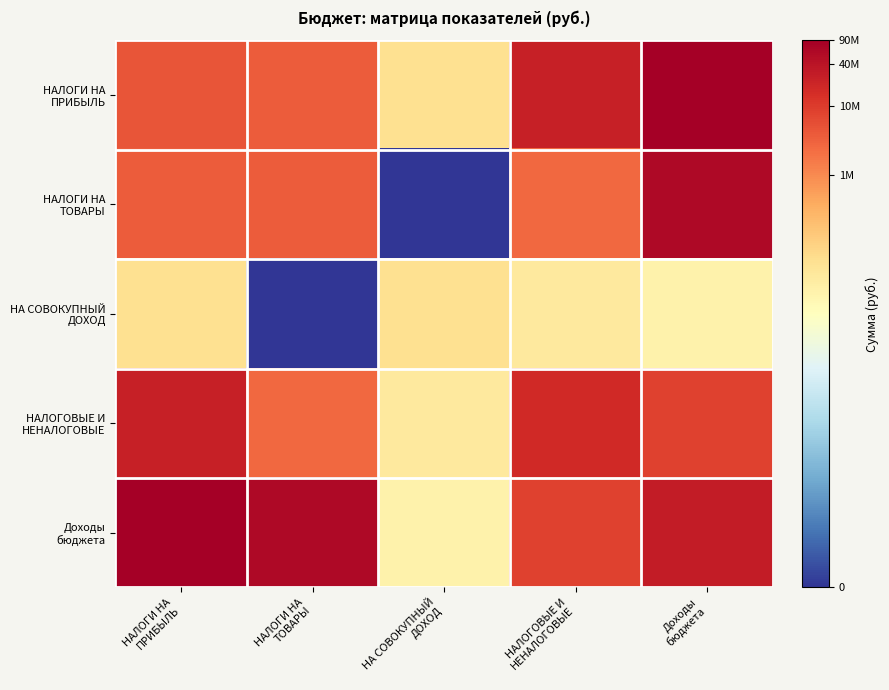

Which series has the largest total across all categories?

Доходы бюджета